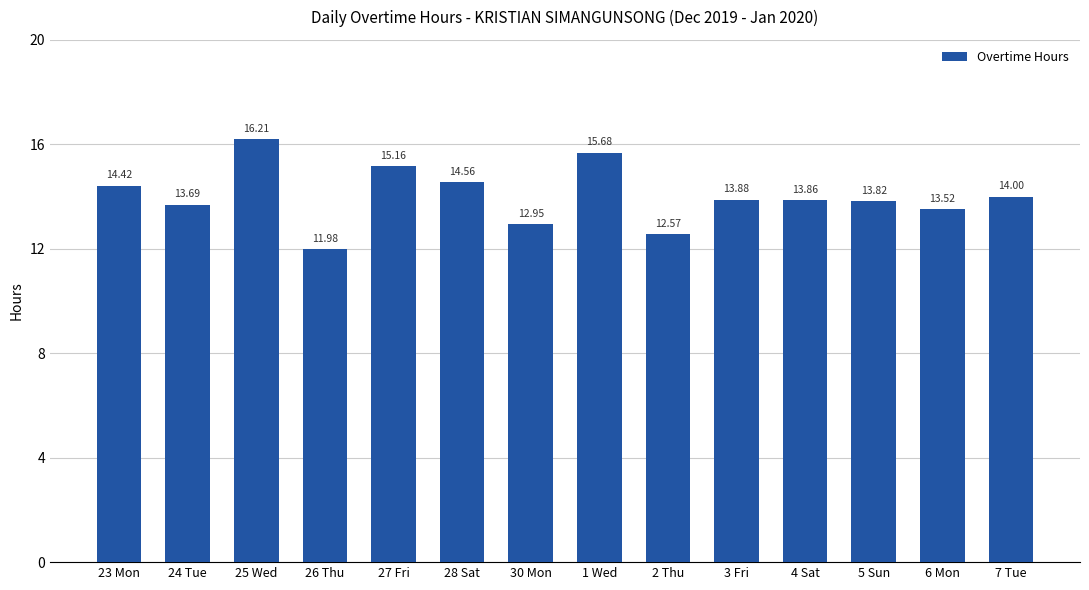

What is the value of the 8th bar from the left?

15.7